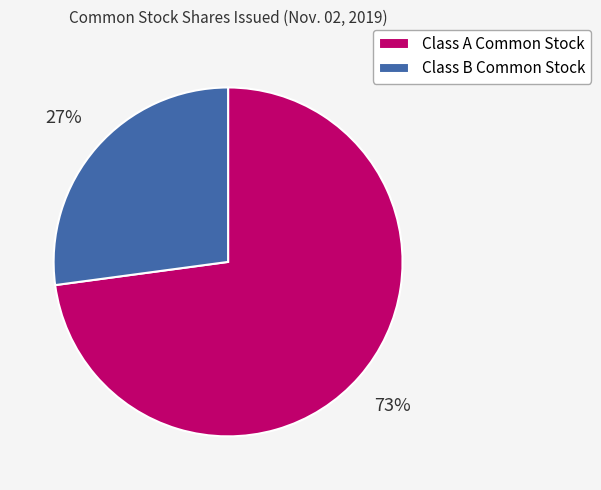

True or false: Class A Common Stock accounts for 73% of the total.

True